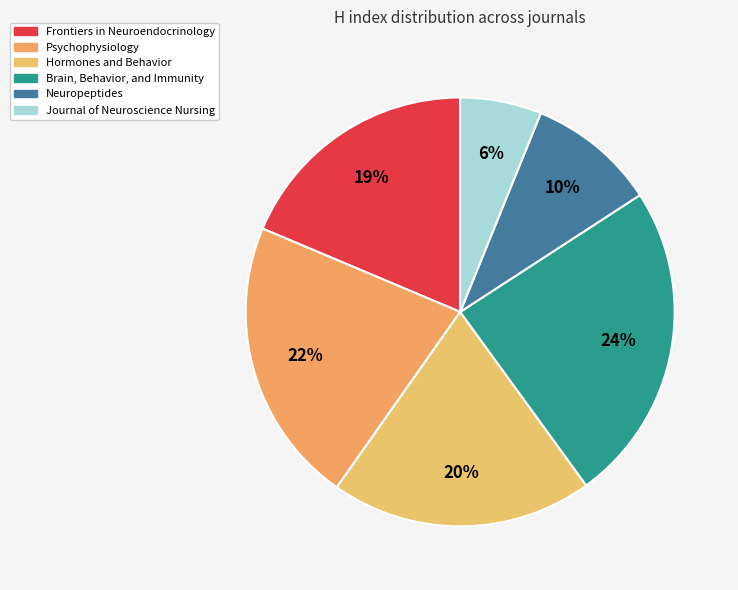

How many slices are in this pie chart?

6